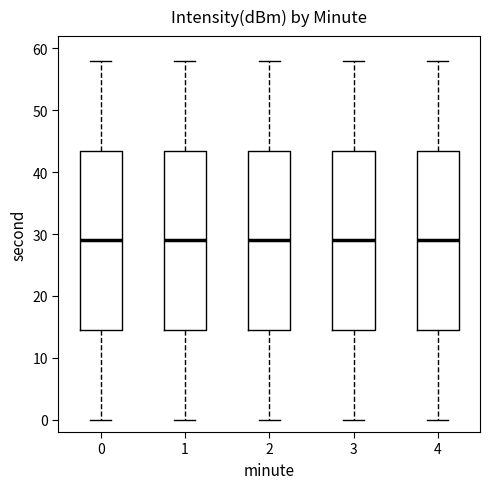

Reading left to right, transcribe this box plot: for each box, give where its median line is, the range the box spans, and where its two whiskers end, as read against the y-axis. The values are not printed on the chart, so give them approximately, as read against the axis.

0: median 29, box 15 to 44, whiskers 0 to 58
1: median 29, box 15 to 44, whiskers 0 to 58
2: median 29, box 15 to 44, whiskers 0 to 58
3: median 29, box 15 to 44, whiskers 0 to 58
4: median 29, box 15 to 44, whiskers 0 to 58